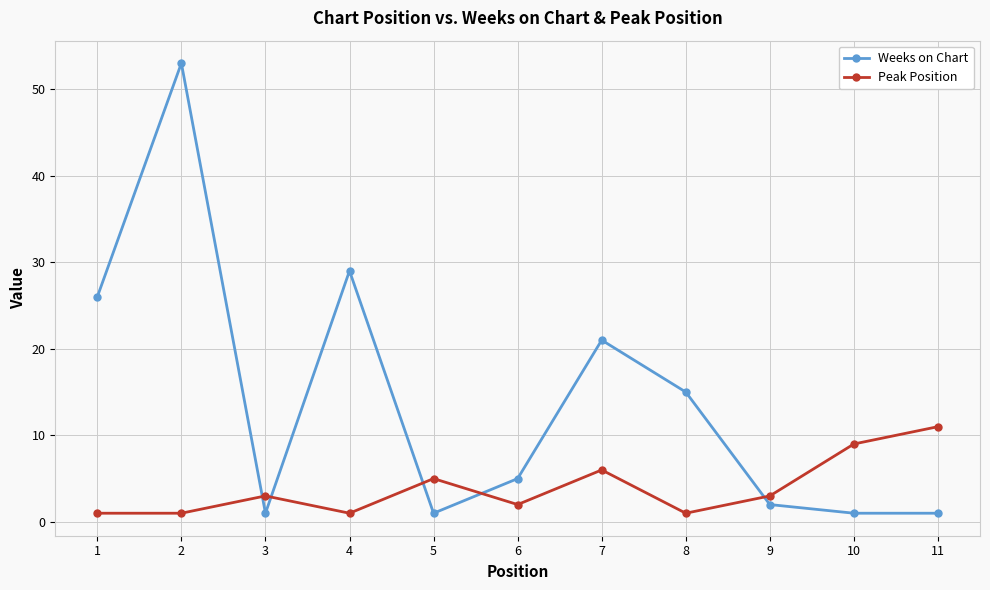

At which label does Peak Position reach its peak?

11